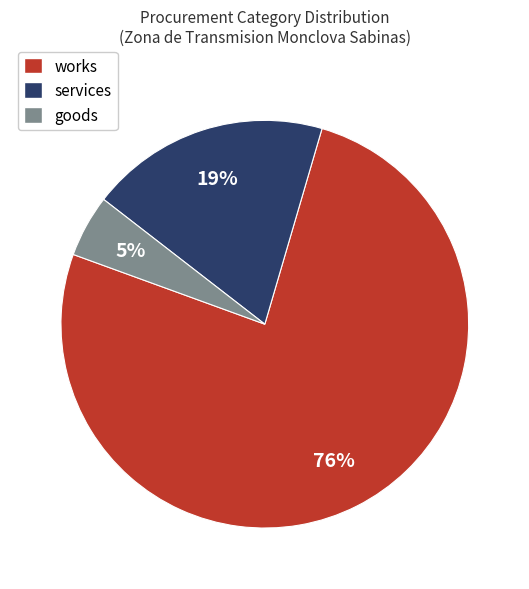

To the nearest percent, what percentage of the pie is services?

19%